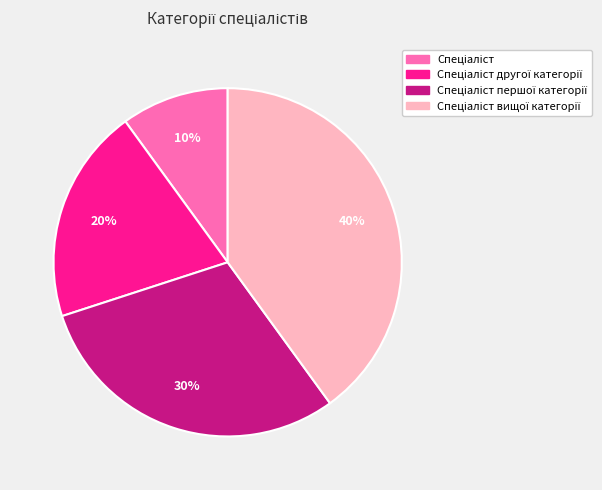

Is there any slice that represents more than half of the pie?

No